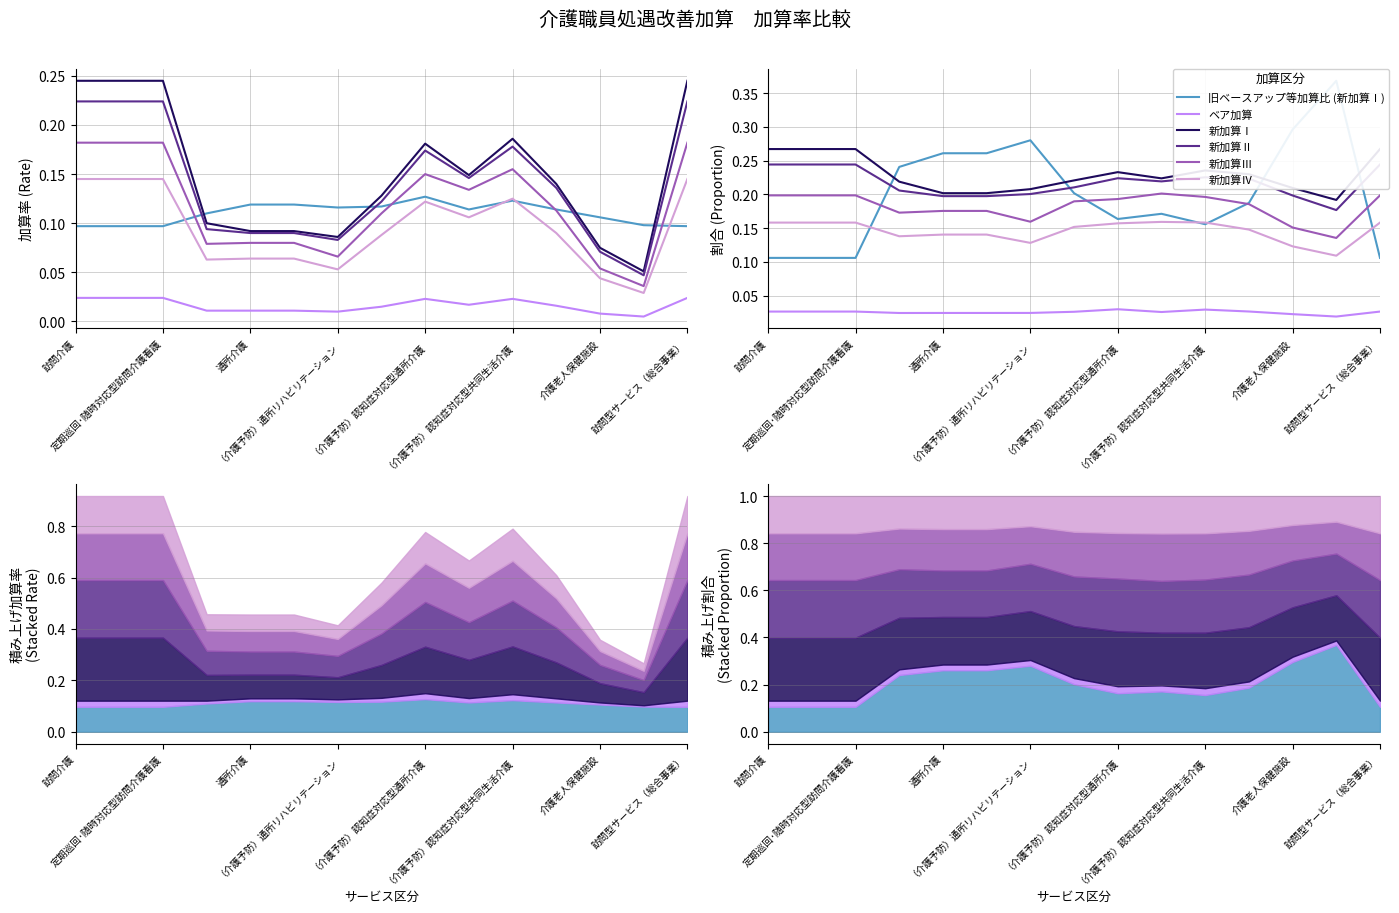

What is the maximum value shown in the chart?

0.4